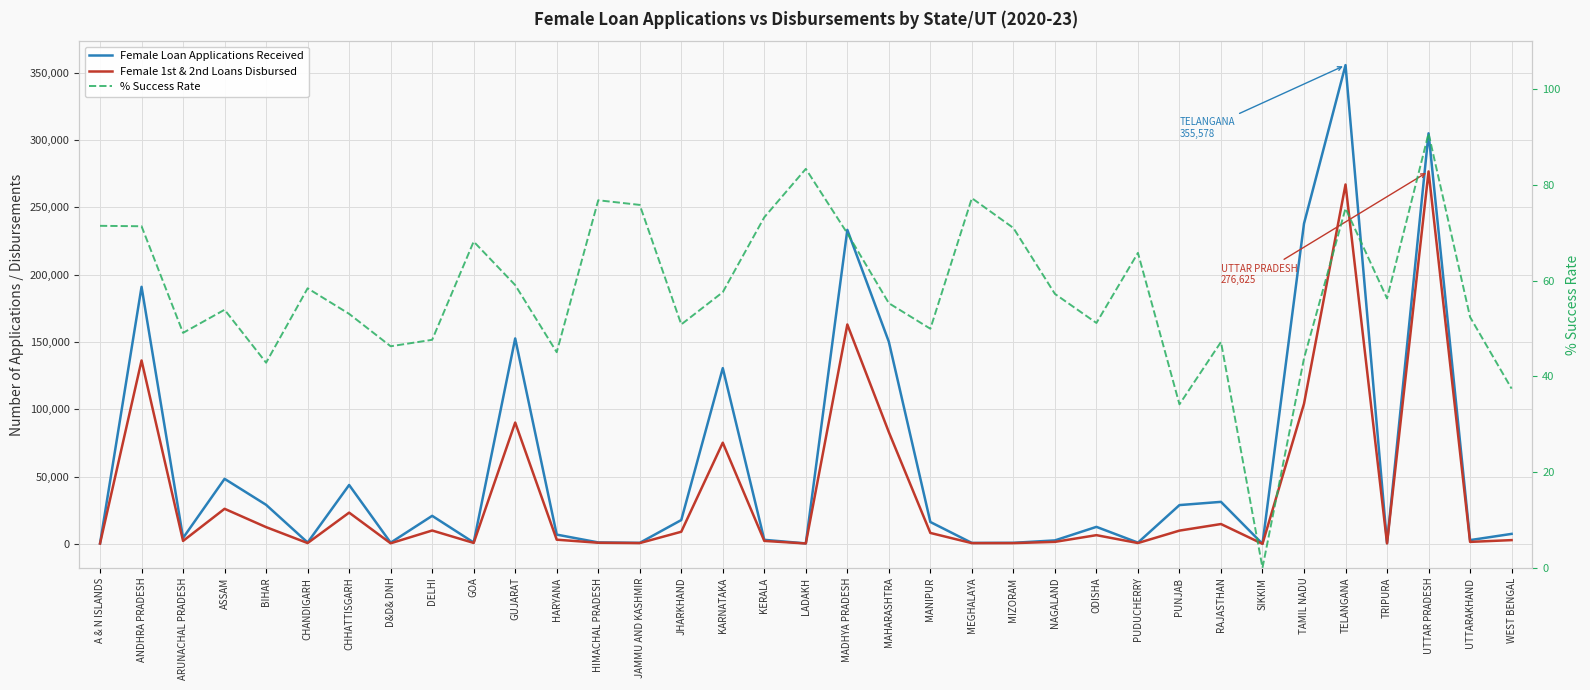

True or false: Female 1st & 2nd Loans Disbursed and Female Loan Applications Received cross at least once.

False